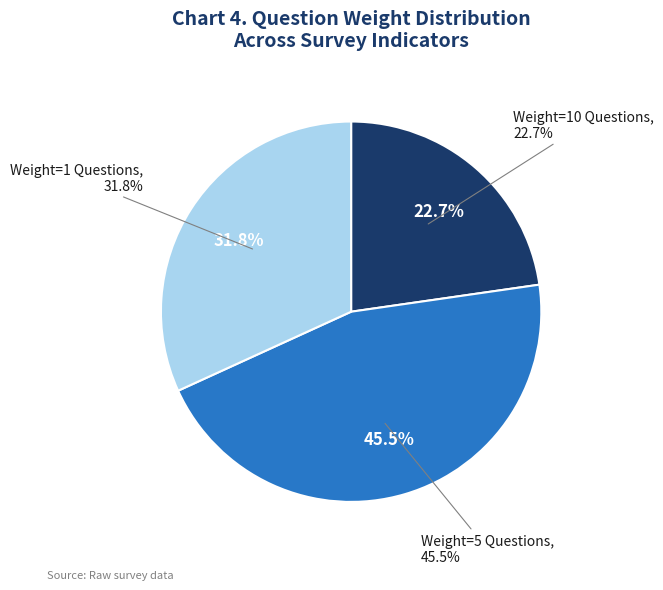

Does any single category account for the majority?

No